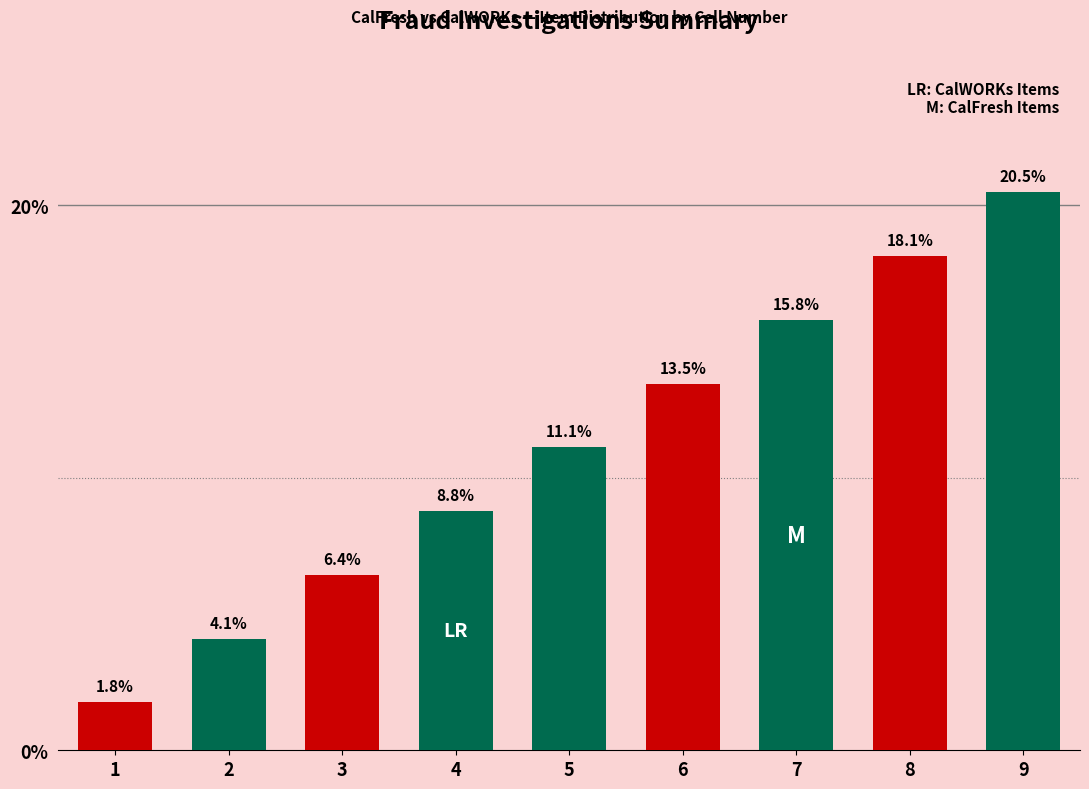

Rank the categories by value from highest to lowest.

9, 8, 7, 6, 5, 4, 3, 2, 1